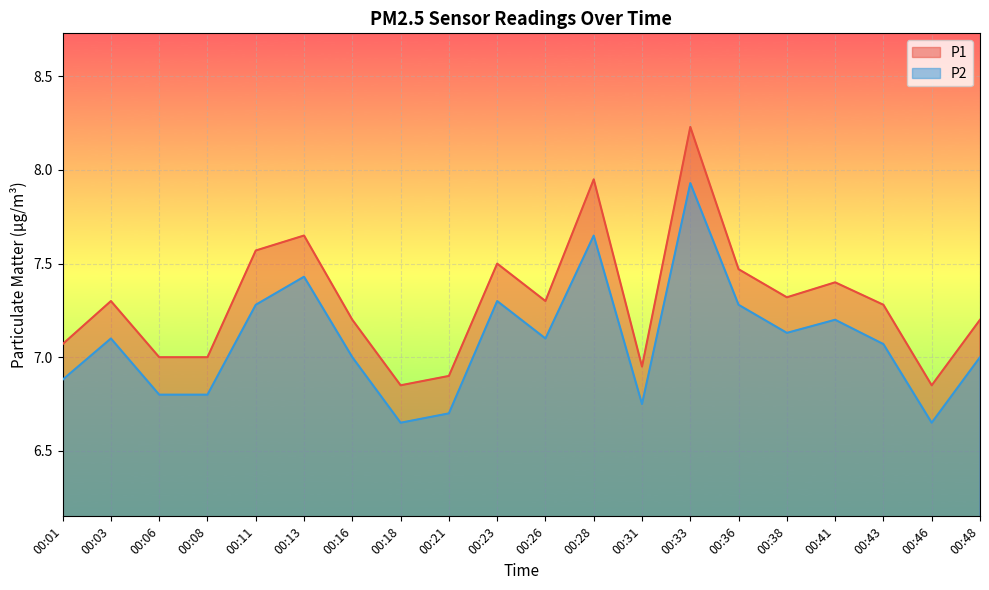

True or false: P1 and P2 intersect in this chart.

False